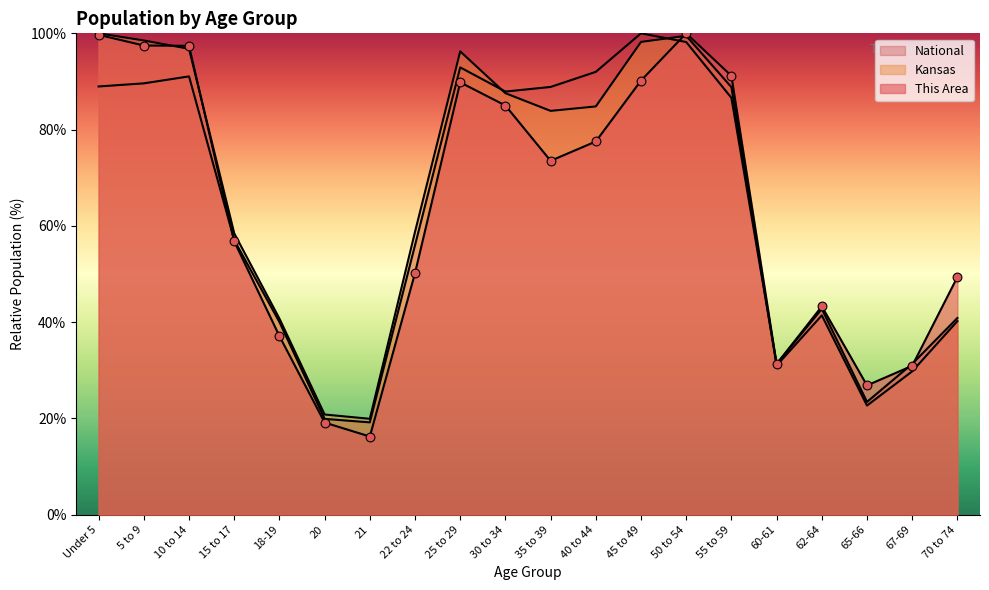

At which category is the sum across all series the highest?

50 to 54